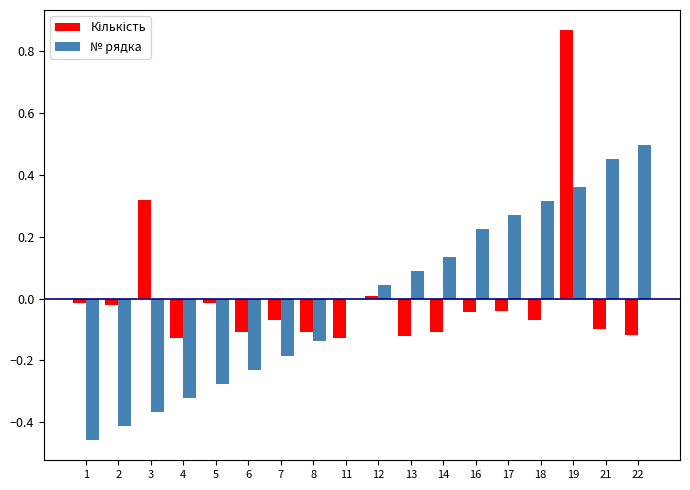

How many groups of bars are there?

18